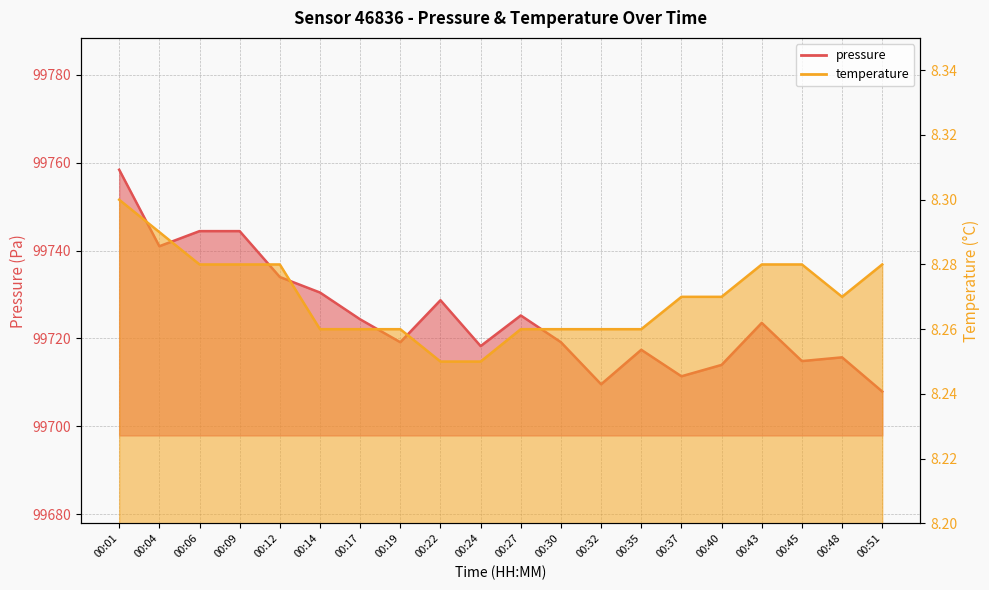

Reading left to right, transcribe all the data shown in this chart.

pressure: 99758.4	99741.0	99744.4	99744.4	99734.0	99730.4	99724.3	99719.1	99728.7	99718.2	99725.2	99719.1	99709.6	99717.4	99711.4	99714.0	99723.5	99714.8	99715.7	99707.9
temperature: 8.3	8.3	8.3	8.3	8.3	8.3	8.3	8.3	8.2	8.2	8.3	8.3	8.3	8.3	8.3	8.3	8.3	8.3	8.3	8.3